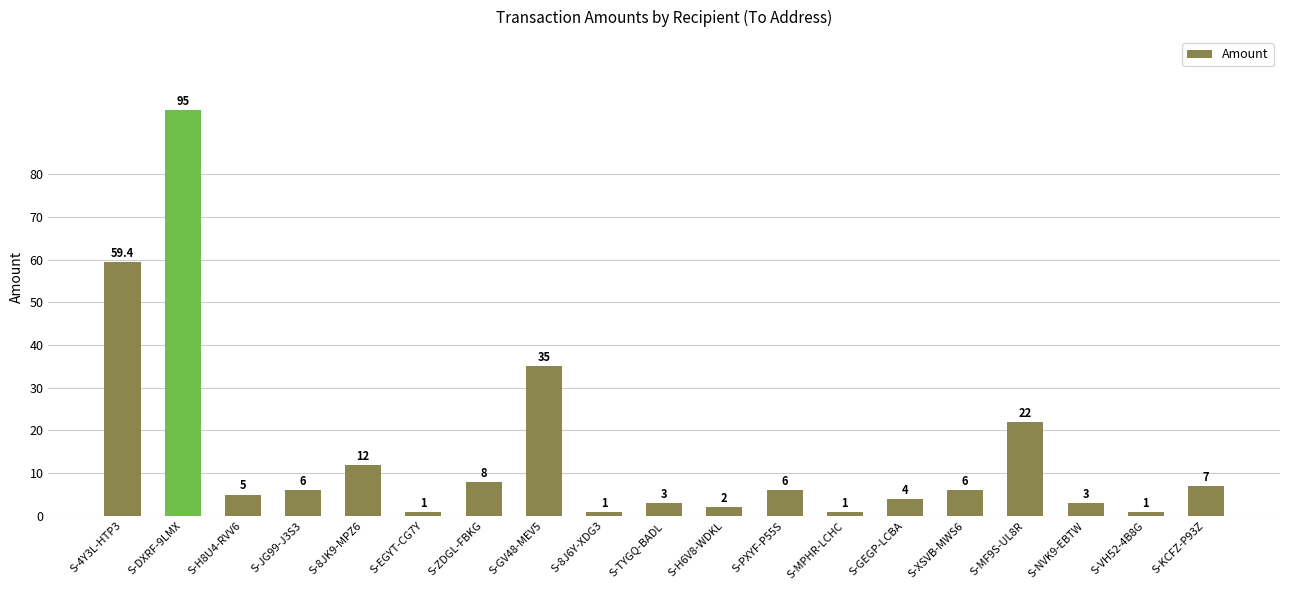

What is the maximum value shown in the chart?

95.0